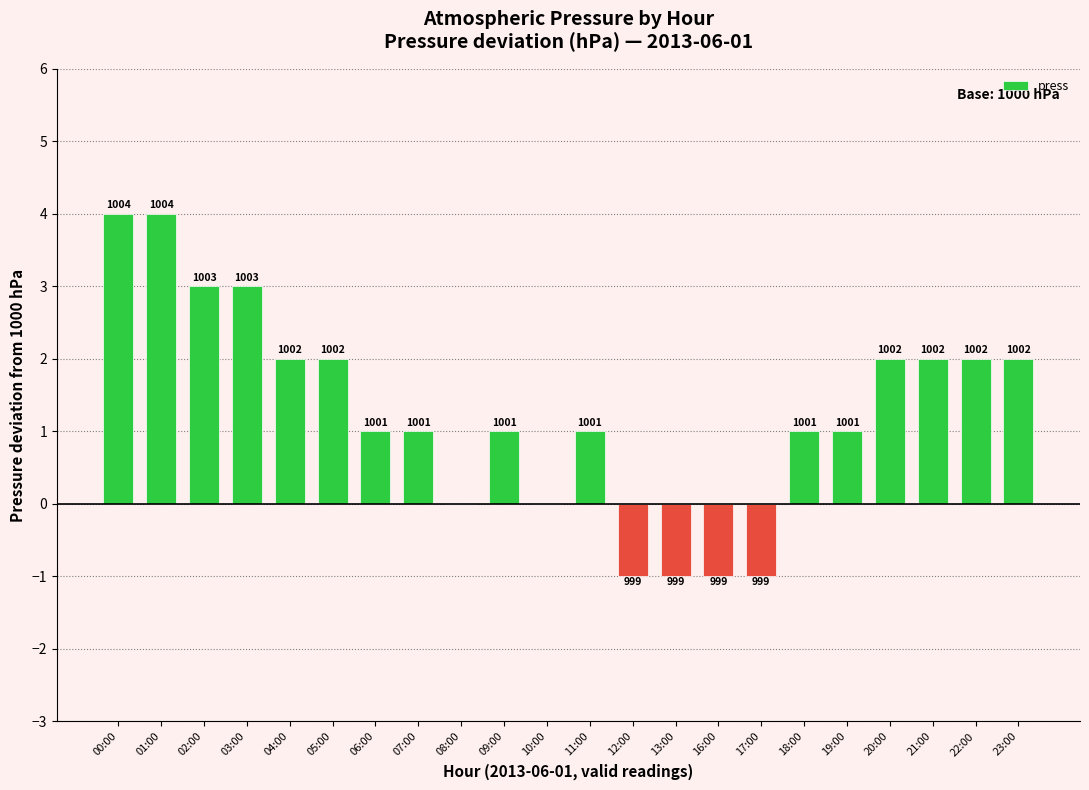

What is the label of the 3rd bar from the right?

21:00